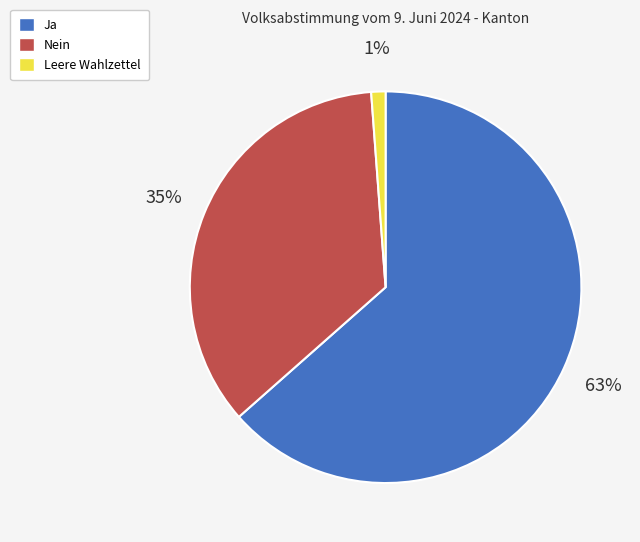

Is it true that Leere Wahlzettel is 1% of the pie?

True